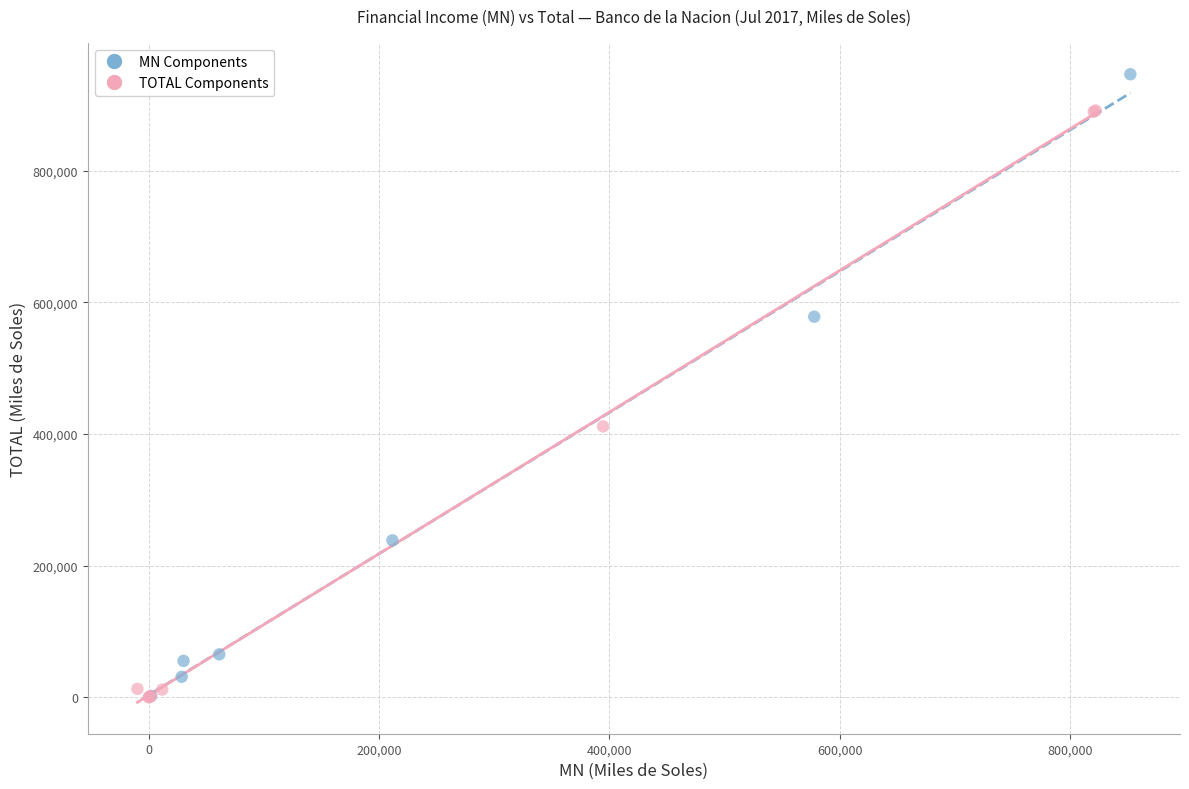

Which series contains the highest Y value?

MN Components